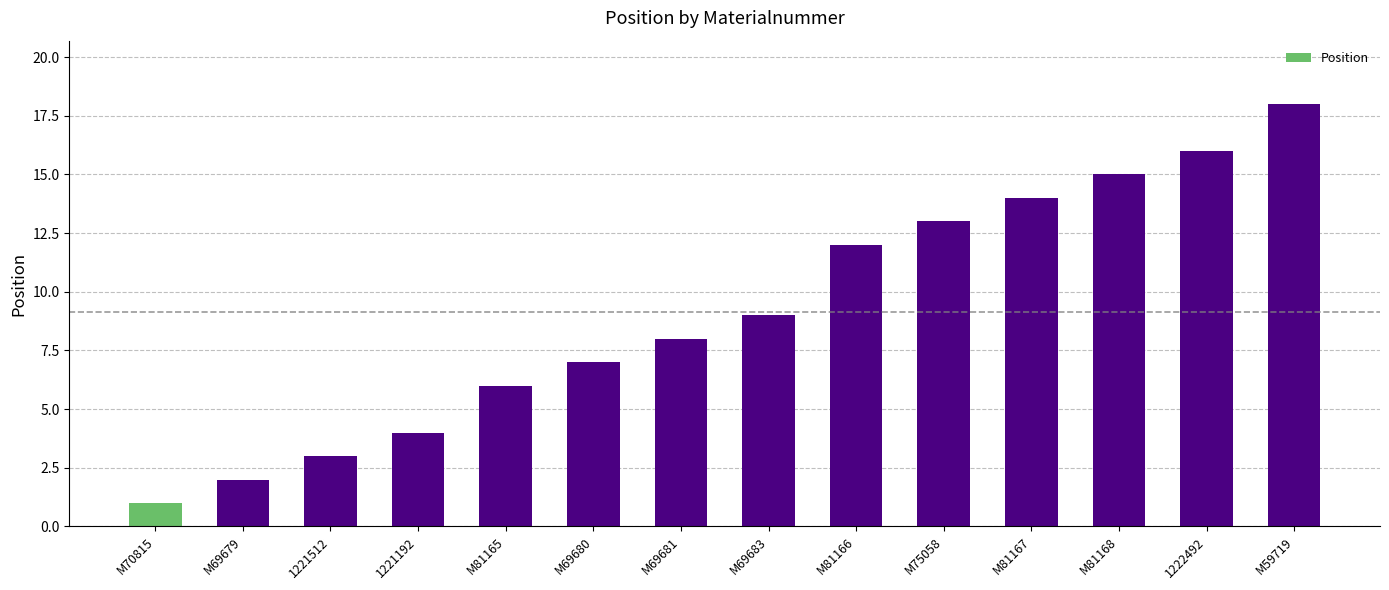

What is the change in value from M69679 to 1221192?

+2